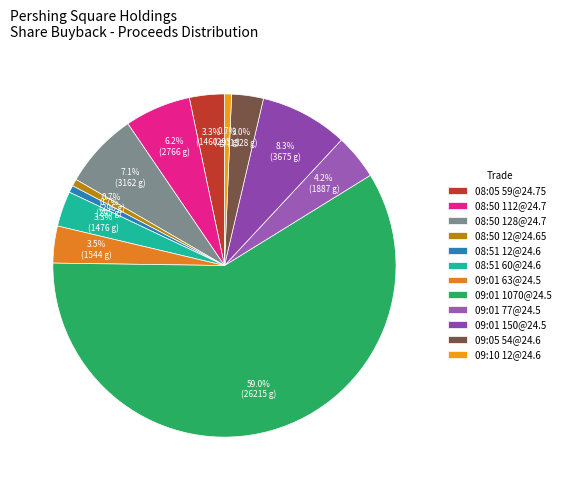

How many slices are in this pie chart?

12